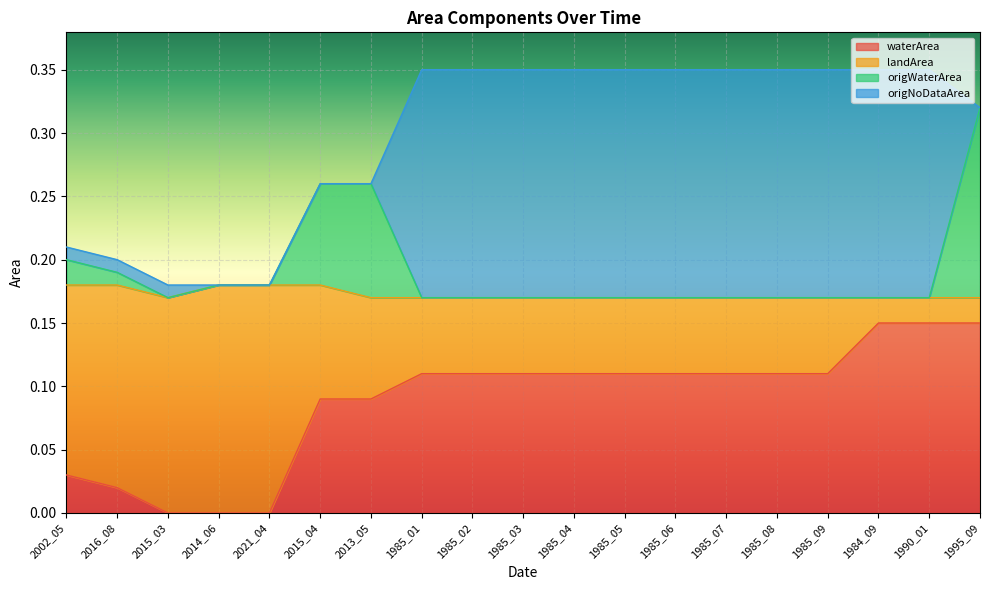

At how many categories does at least one series exceed 0?

19